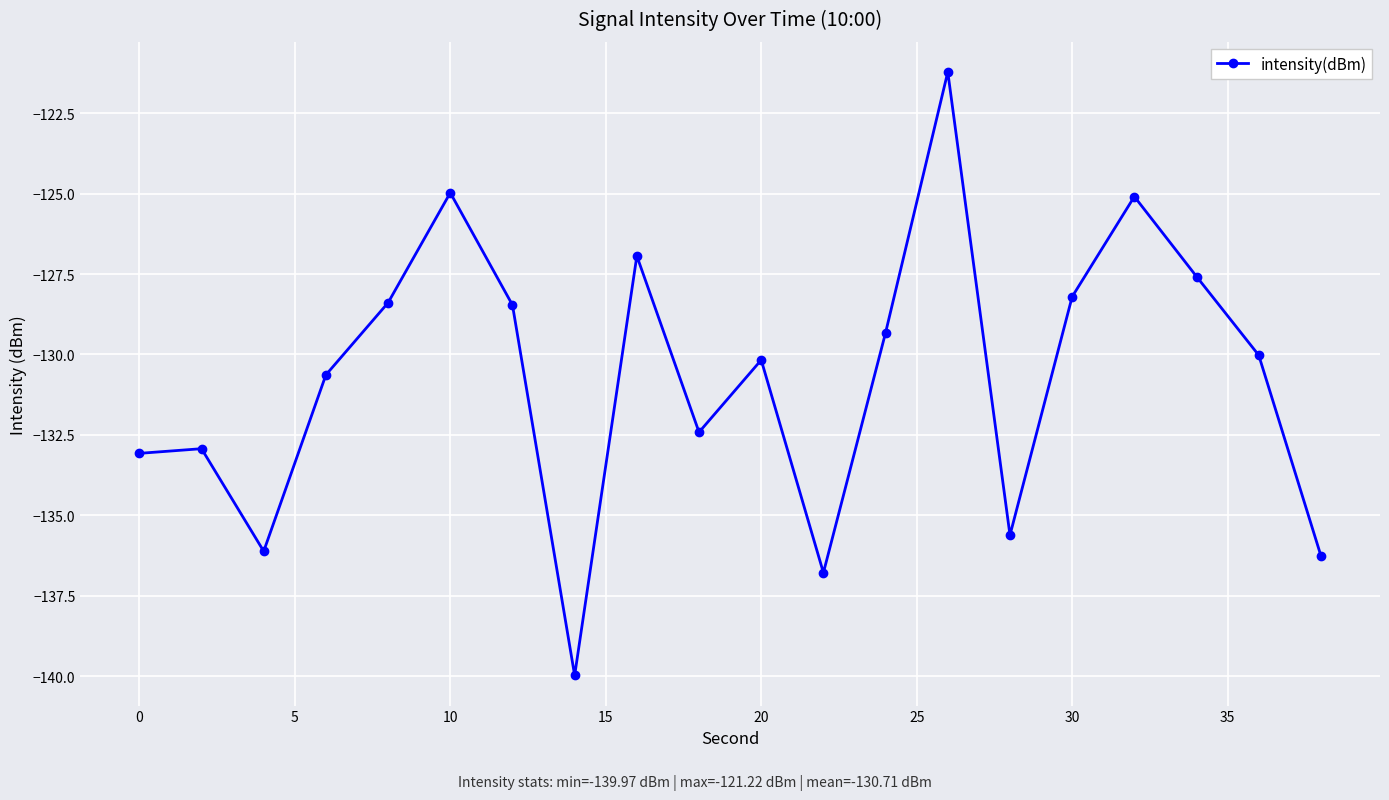

What is the greatest value displayed?

-121.2